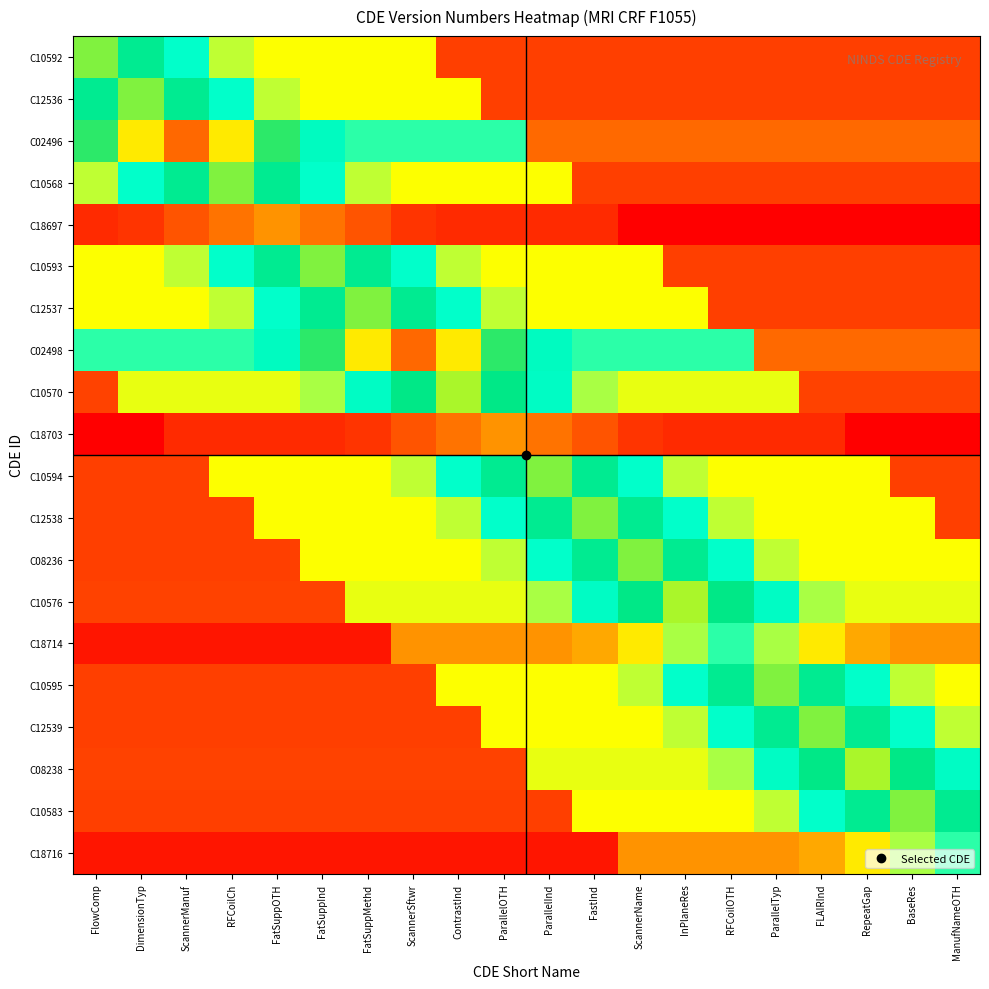

Reading left to right, transcribe all the data shown in this chart.

C10592: FlowComp=3.0	DimensionTyp=2.5	ScannerManuf=2.1	RFCoilCh=1.7	FatSuppOTH=1.5	FatSuppInd=1.5	FatSuppMethd=1.5	ScannerSftwr=1.5	ContrastInd=0.6	ParallelOTH=0.6	ParallelInd=0.6	FastInd=0.6	ScannerName=0.6	InPlaneRes=0.6	RFCoilOTH=0.6	ParallelTyp=0.6	FLAIRInd=0.6	RepeatGap=0.6	BaseRes=0.6	ManufNameOTH=0.6
C12536: FlowComp=2.5	DimensionTyp=3.0	ScannerManuf=2.5	RFCoilCh=2.1	FatSuppOTH=1.7	FatSuppInd=1.5	FatSuppMethd=1.5	ScannerSftwr=1.5	ContrastInd=1.5	ParallelOTH=0.6	ParallelInd=0.6	FastInd=0.6	ScannerName=0.6	InPlaneRes=0.6	RFCoilOTH=0.6	ParallelTyp=0.6	FLAIRInd=0.6	RepeatGap=0.6	BaseRes=0.6	ManufNameOTH=0.6
C02496: FlowComp=2.8	DimensionTyp=3.4	ScannerManuf=4.0	RFCoilCh=3.4	FatSuppOTH=2.8	FatSuppInd=2.2	FatSuppMethd=2.0	ScannerSftwr=2.0	ContrastInd=2.0	ParallelOTH=2.0	ParallelInd=0.8	FastInd=0.8	ScannerName=0.8	InPlaneRes=0.8	RFCoilOTH=0.8	ParallelTyp=0.8	FLAIRInd=0.8	RepeatGap=0.8	BaseRes=0.8	ManufNameOTH=0.8
C10568: FlowComp=1.7	DimensionTyp=2.1	ScannerManuf=2.5	RFCoilCh=3.0	FatSuppOTH=2.5	FatSuppInd=2.1	FatSuppMethd=1.7	ScannerSftwr=1.5	ContrastInd=1.5	ParallelOTH=1.5	ParallelInd=1.5	FastInd=0.6	ScannerName=0.6	InPlaneRes=0.6	RFCoilOTH=0.6	ParallelTyp=0.6	FLAIRInd=0.6	RepeatGap=0.6	BaseRes=0.6	ManufNameOTH=0.6
C18697: FlowComp=0.5	DimensionTyp=0.6	ScannerManuf=0.7	RFCoilCh=0.8	FatSuppOTH=1.0	FatSuppInd=0.8	FatSuppMethd=0.7	ScannerSftwr=0.6	ContrastInd=0.5	ParallelOTH=0.5	ParallelInd=0.5	FastInd=0.5	ScannerName=0.2	InPlaneRes=0.2	RFCoilOTH=0.2	ParallelTyp=0.2	FLAIRInd=0.2	RepeatGap=0.2	BaseRes=0.2	ManufNameOTH=0.2
C10593: FlowComp=1.5	DimensionTyp=1.5	ScannerManuf=1.7	RFCoilCh=2.1	FatSuppOTH=2.5	FatSuppInd=3.0	FatSuppMethd=2.5	ScannerSftwr=2.1	ContrastInd=1.7	ParallelOTH=1.5	ParallelInd=1.5	FastInd=1.5	ScannerName=1.5	InPlaneRes=0.6	RFCoilOTH=0.6	ParallelTyp=0.6	FLAIRInd=0.6	RepeatGap=0.6	BaseRes=0.6	ManufNameOTH=0.6
C12537: FlowComp=1.5	DimensionTyp=1.5	ScannerManuf=1.5	RFCoilCh=1.7	FatSuppOTH=2.1	FatSuppInd=2.5	FatSuppMethd=3.0	ScannerSftwr=2.5	ContrastInd=2.1	ParallelOTH=1.7	ParallelInd=1.5	FastInd=1.5	ScannerName=1.5	InPlaneRes=1.5	RFCoilOTH=0.6	ParallelTyp=0.6	FLAIRInd=0.6	RepeatGap=0.6	BaseRes=0.6	ManufNameOTH=0.6
C02498: FlowComp=2.0	DimensionTyp=2.0	ScannerManuf=2.0	RFCoilCh=2.0	FatSuppOTH=2.2	FatSuppInd=2.8	FatSuppMethd=3.4	ScannerSftwr=4.0	ContrastInd=3.4	ParallelOTH=2.8	ParallelInd=2.2	FastInd=2.0	ScannerName=2.0	InPlaneRes=2.0	RFCoilOTH=2.0	ParallelTyp=0.8	FLAIRInd=0.8	RepeatGap=0.8	BaseRes=0.8	ManufNameOTH=0.8
C10570: FlowComp=0.6	DimensionTyp=1.6	ScannerManuf=1.6	RFCoilCh=1.6	FatSuppOTH=1.6	FatSuppInd=1.7	FatSuppMethd=2.2	ScannerSftwr=2.6	ContrastInd=3.1	ParallelOTH=2.6	ParallelInd=2.2	FastInd=1.7	ScannerName=1.6	InPlaneRes=1.6	RFCoilOTH=1.6	ParallelTyp=1.6	FLAIRInd=0.6	RepeatGap=0.6	BaseRes=0.6	ManufNameOTH=0.6
C18703: FlowComp=0.2	DimensionTyp=0.2	ScannerManuf=0.5	RFCoilCh=0.5	FatSuppOTH=0.5	FatSuppInd=0.5	FatSuppMethd=0.6	ScannerSftwr=0.7	ContrastInd=0.8	ParallelOTH=1.0	ParallelInd=0.8	FastInd=0.7	ScannerName=0.6	InPlaneRes=0.5	RFCoilOTH=0.5	ParallelTyp=0.5	FLAIRInd=0.5	RepeatGap=0.2	BaseRes=0.2	ManufNameOTH=0.2
C10594: FlowComp=0.6	DimensionTyp=0.6	ScannerManuf=0.6	RFCoilCh=1.5	FatSuppOTH=1.5	FatSuppInd=1.5	FatSuppMethd=1.5	ScannerSftwr=1.7	ContrastInd=2.1	ParallelOTH=2.5	ParallelInd=3.0	FastInd=2.5	ScannerName=2.1	InPlaneRes=1.7	RFCoilOTH=1.5	ParallelTyp=1.5	FLAIRInd=1.5	RepeatGap=1.5	BaseRes=0.6	ManufNameOTH=0.6
C12538: FlowComp=0.6	DimensionTyp=0.6	ScannerManuf=0.6	RFCoilCh=0.6	FatSuppOTH=1.5	FatSuppInd=1.5	FatSuppMethd=1.5	ScannerSftwr=1.5	ContrastInd=1.7	ParallelOTH=2.1	ParallelInd=2.5	FastInd=3.0	ScannerName=2.5	InPlaneRes=2.1	RFCoilOTH=1.7	ParallelTyp=1.5	FLAIRInd=1.5	RepeatGap=1.5	BaseRes=1.5	ManufNameOTH=0.6
C08236: FlowComp=0.6	DimensionTyp=0.6	ScannerManuf=0.6	RFCoilCh=0.6	FatSuppOTH=0.6	FatSuppInd=1.5	FatSuppMethd=1.5	ScannerSftwr=1.5	ContrastInd=1.5	ParallelOTH=1.7	ParallelInd=2.1	FastInd=2.5	ScannerName=3.0	InPlaneRes=2.5	RFCoilOTH=2.1	ParallelTyp=1.7	FLAIRInd=1.5	RepeatGap=1.5	BaseRes=1.5	ManufNameOTH=1.5
C10576: FlowComp=0.6	DimensionTyp=0.6	ScannerManuf=0.6	RFCoilCh=0.6	FatSuppOTH=0.6	FatSuppInd=0.6	FatSuppMethd=1.6	ScannerSftwr=1.6	ContrastInd=1.6	ParallelOTH=1.6	ParallelInd=1.7	FastInd=2.2	ScannerName=2.6	InPlaneRes=3.1	RFCoilOTH=2.6	ParallelTyp=2.2	FLAIRInd=1.7	RepeatGap=1.6	BaseRes=1.6	ManufNameOTH=1.6
C18714: FlowComp=0.4	DimensionTyp=0.4	ScannerManuf=0.4	RFCoilCh=0.4	FatSuppOTH=0.4	FatSuppInd=0.4	FatSuppMethd=0.4	ScannerSftwr=1.0	ContrastInd=1.0	ParallelOTH=1.0	ParallelInd=1.0	FastInd=1.1	ScannerName=1.4	InPlaneRes=1.7	RFCoilOTH=2.0	ParallelTyp=1.7	FLAIRInd=1.4	RepeatGap=1.1	BaseRes=1.0	ManufNameOTH=1.0
C10595: FlowComp=0.6	DimensionTyp=0.6	ScannerManuf=0.6	RFCoilCh=0.6	FatSuppOTH=0.6	FatSuppInd=0.6	FatSuppMethd=0.6	ScannerSftwr=0.6	ContrastInd=1.5	ParallelOTH=1.5	ParallelInd=1.5	FastInd=1.5	ScannerName=1.7	InPlaneRes=2.1	RFCoilOTH=2.5	ParallelTyp=3.0	FLAIRInd=2.5	RepeatGap=2.1	BaseRes=1.7	ManufNameOTH=1.5
C12539: FlowComp=0.6	DimensionTyp=0.6	ScannerManuf=0.6	RFCoilCh=0.6	FatSuppOTH=0.6	FatSuppInd=0.6	FatSuppMethd=0.6	ScannerSftwr=0.6	ContrastInd=0.6	ParallelOTH=1.5	ParallelInd=1.5	FastInd=1.5	ScannerName=1.5	InPlaneRes=1.7	RFCoilOTH=2.1	ParallelTyp=2.5	FLAIRInd=3.0	RepeatGap=2.5	BaseRes=2.1	ManufNameOTH=1.7
C08238: FlowComp=0.6	DimensionTyp=0.6	ScannerManuf=0.6	RFCoilCh=0.6	FatSuppOTH=0.6	FatSuppInd=0.6	FatSuppMethd=0.6	ScannerSftwr=0.6	ContrastInd=0.6	ParallelOTH=0.6	ParallelInd=1.6	FastInd=1.6	ScannerName=1.6	InPlaneRes=1.6	RFCoilOTH=1.7	ParallelTyp=2.2	FLAIRInd=2.6	RepeatGap=3.1	BaseRes=2.6	ManufNameOTH=2.2
C10583: FlowComp=0.6	DimensionTyp=0.6	ScannerManuf=0.6	RFCoilCh=0.6	FatSuppOTH=0.6	FatSuppInd=0.6	FatSuppMethd=0.6	ScannerSftwr=0.6	ContrastInd=0.6	ParallelOTH=0.6	ParallelInd=0.6	FastInd=1.5	ScannerName=1.5	InPlaneRes=1.5	RFCoilOTH=1.5	ParallelTyp=1.7	FLAIRInd=2.1	RepeatGap=2.5	BaseRes=3.0	ManufNameOTH=2.5
C18716: FlowComp=0.4	DimensionTyp=0.4	ScannerManuf=0.4	RFCoilCh=0.4	FatSuppOTH=0.4	FatSuppInd=0.4	FatSuppMethd=0.4	ScannerSftwr=0.4	ContrastInd=0.4	ParallelOTH=0.4	ParallelInd=0.4	FastInd=0.4	ScannerName=1.0	InPlaneRes=1.0	RFCoilOTH=1.0	ParallelTyp=1.0	FLAIRInd=1.1	RepeatGap=1.4	BaseRes=1.7	ManufNameOTH=2.0